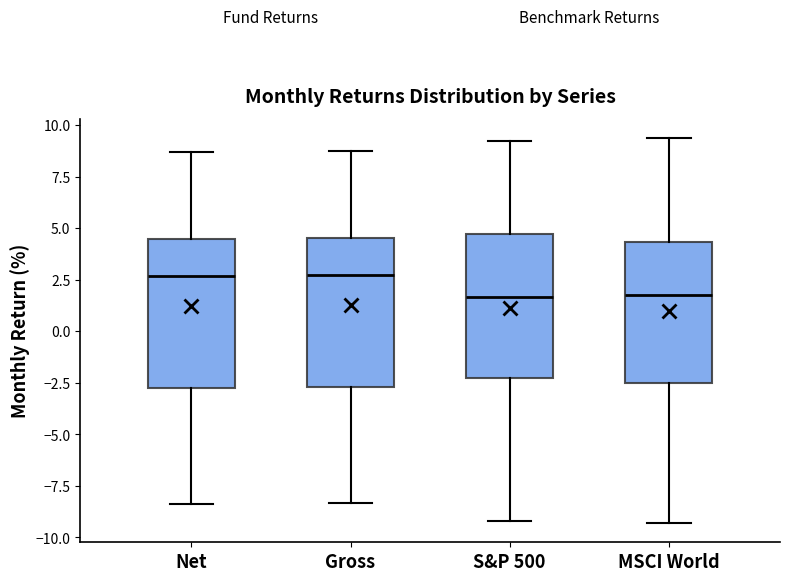

Reading left to right, read every box against the y-axis: the position of its median line, the range the box covers, and the ends of its whiskers. The values are not printed on the chart, so give them approximately, as read against the axis.

Net: median 2.5, box -2.5 to 4.5, whiskers -8.5 to 8.5
Gross: median 3.0, box -2.5 to 4.5, whiskers -8.5 to 9.0
S&P 500: median 1.5, box -2.0 to 5.0, whiskers -9.0 to 9.0
MSCI World: median 2.0, box -2.5 to 4.5, whiskers -9.5 to 9.5